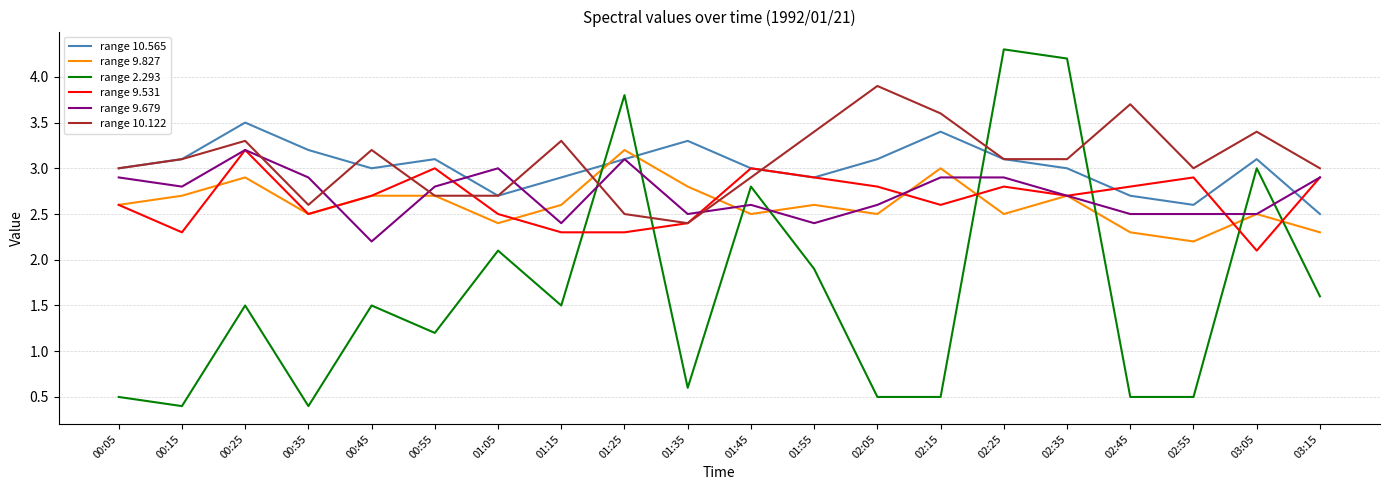

Between which two adjacent categories do range 9.827 and range 2.293 first intersect?

01:15 and 01:25